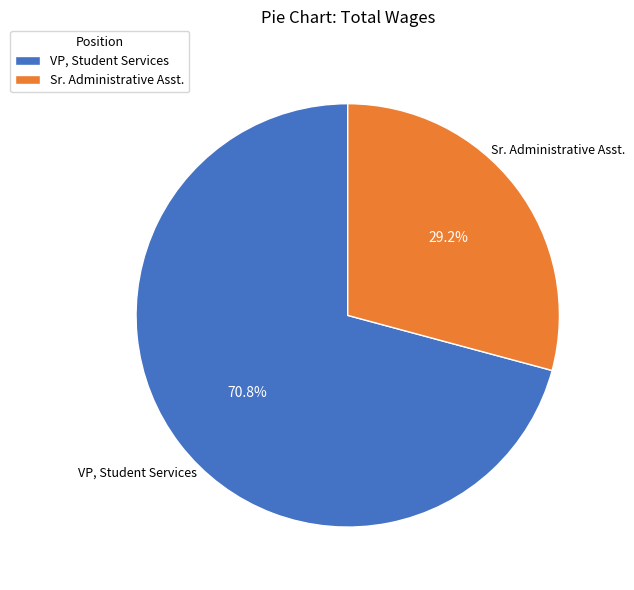

To the nearest percent, what is the difference between the largest and smallest slice percentages?

42%